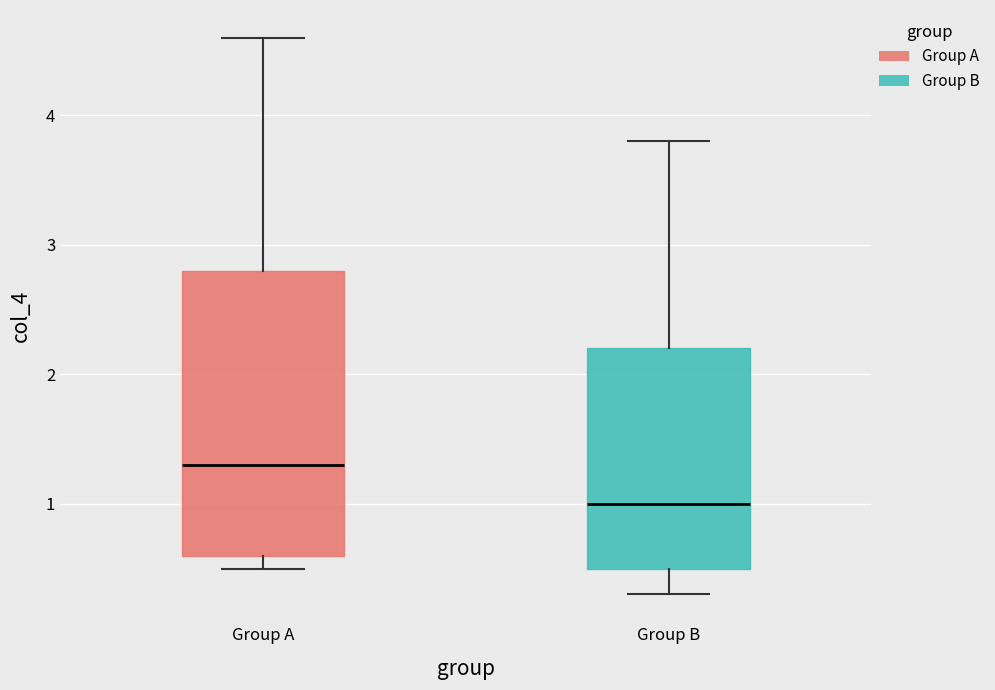

Which box is the tallest, from its lower edge to its upper edge?

Group A